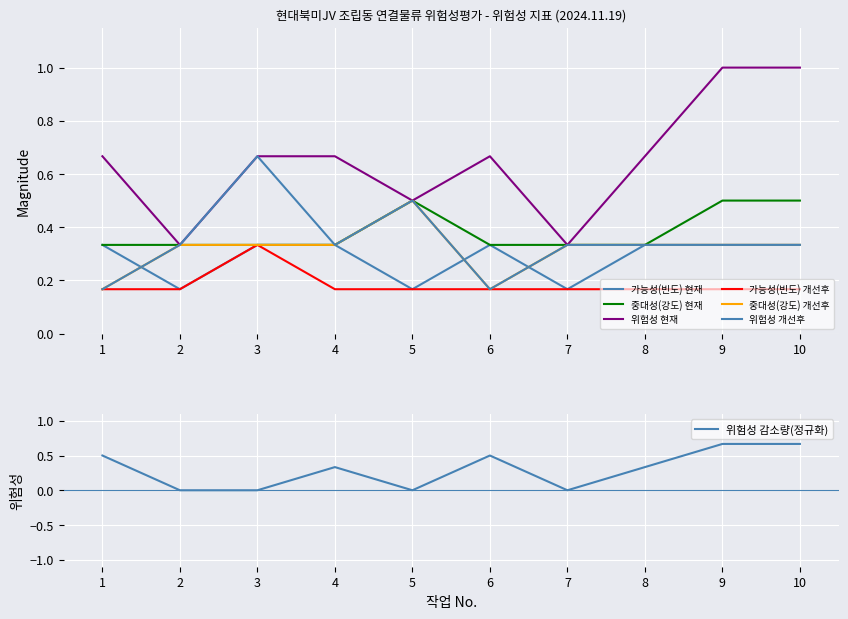

What is the value of the 가능성(빈도) 개선후 point at the 10th from the left?

0.2